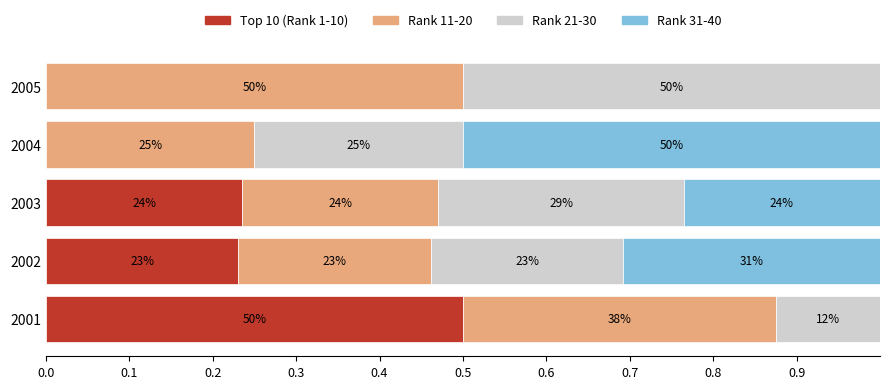

What are all the series names shown in the legend?

Top 10 (Rank 1-10), Rank 11-20, Rank 21-30, Rank 31-40